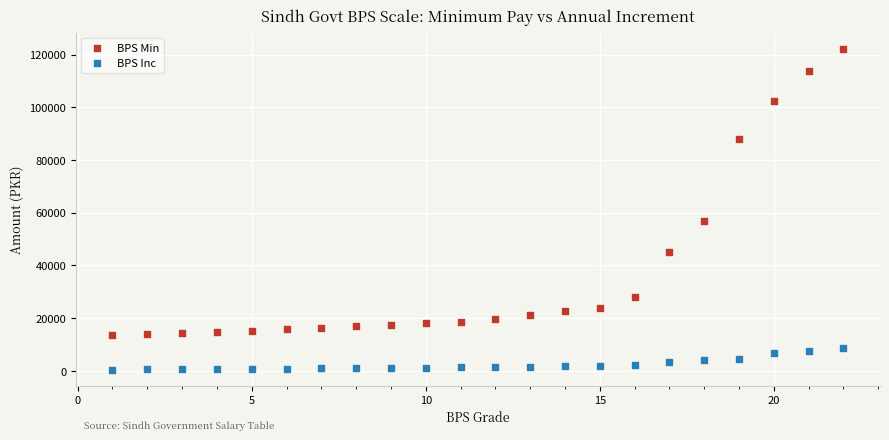

Across all series, what Y value is closest to 61310?

56880